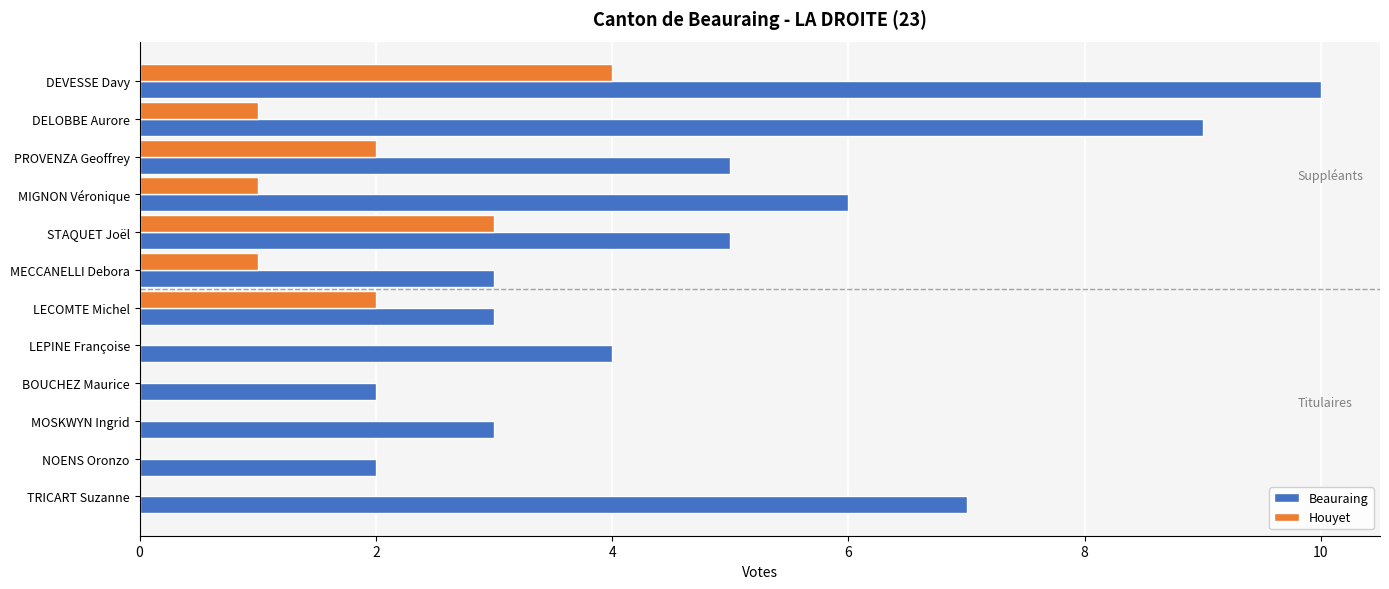

What is the sum of all Beauraing values?

59